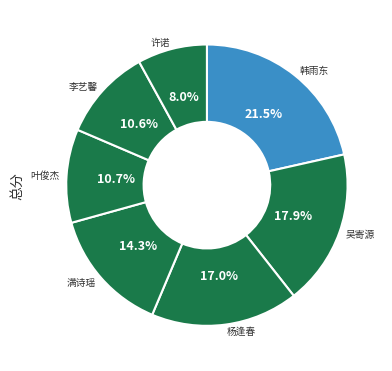

How many slices are in this pie chart?

7